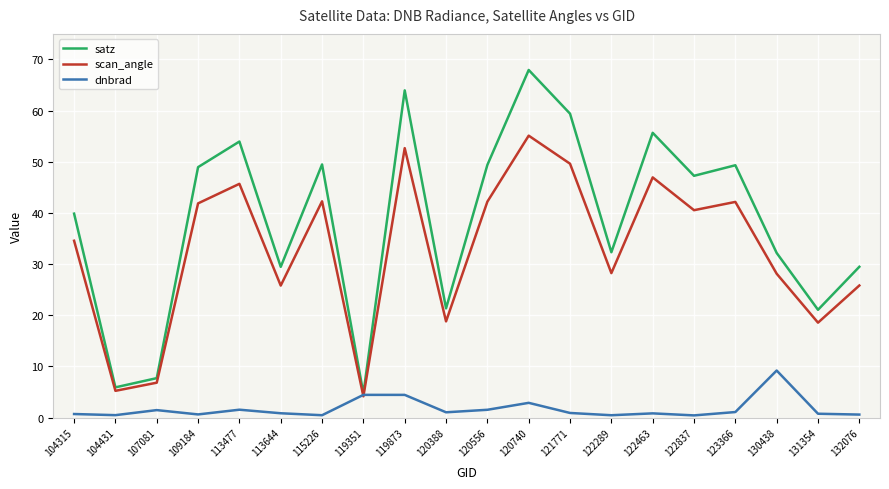

Which series has the widest spread of values?

satz